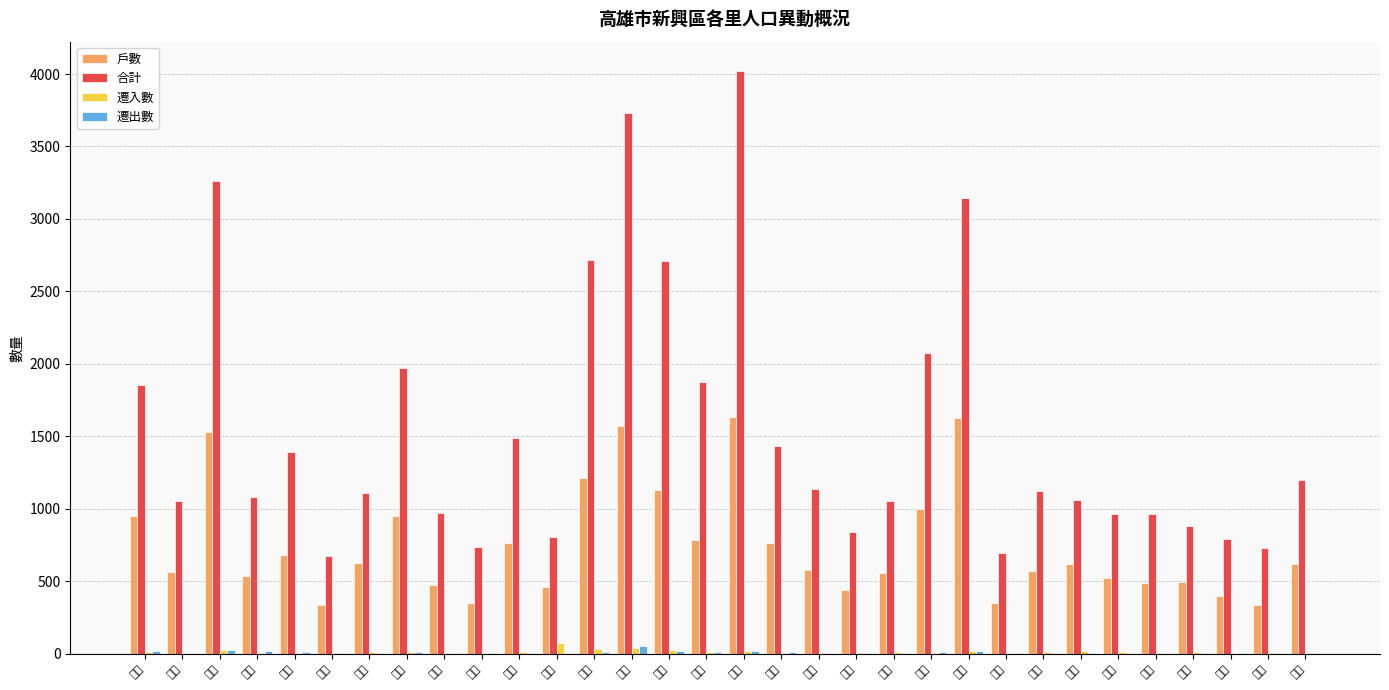

Which label corresponds to the smallest value in the chart?

明莊